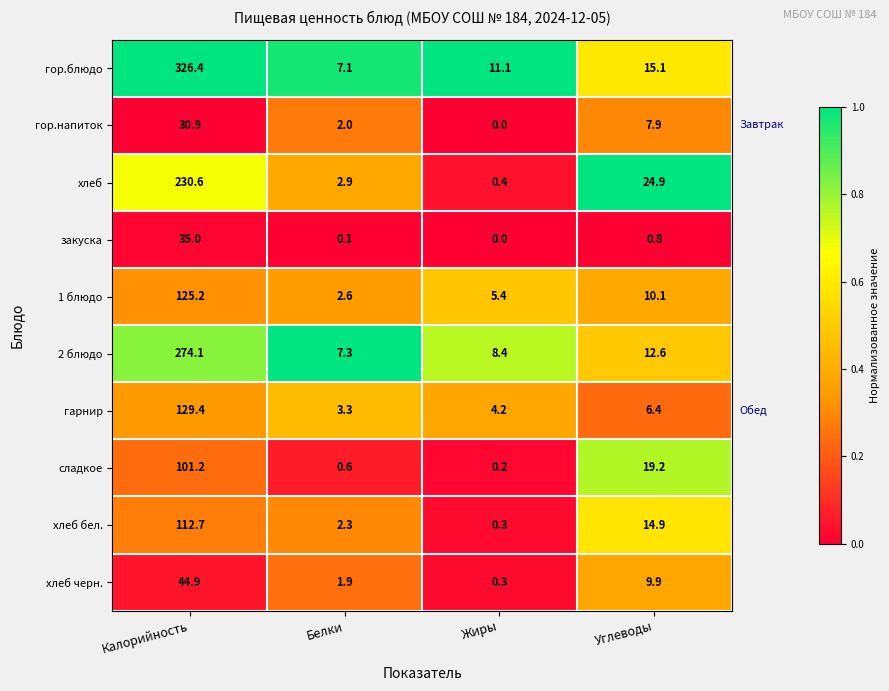

How many data points does each series have?

4